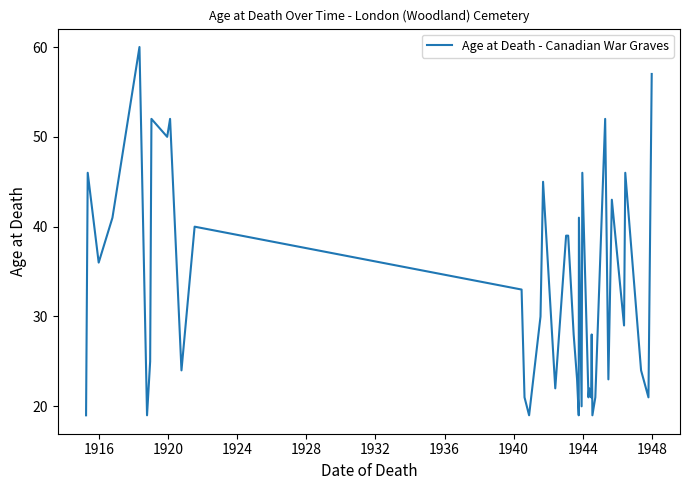

What is the difference between the maximum and minimum values?

41